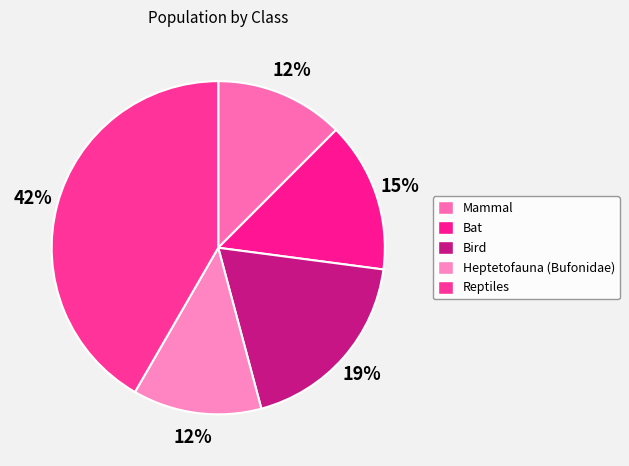

To the nearest percent, what portion does Mammal represent?

12%